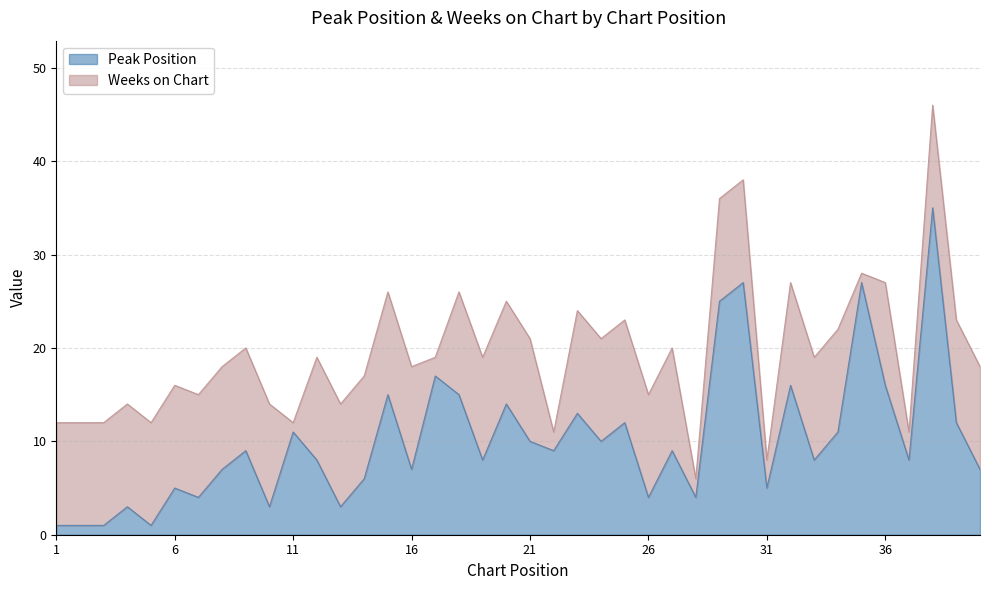

Which category has the highest value across all series?

38